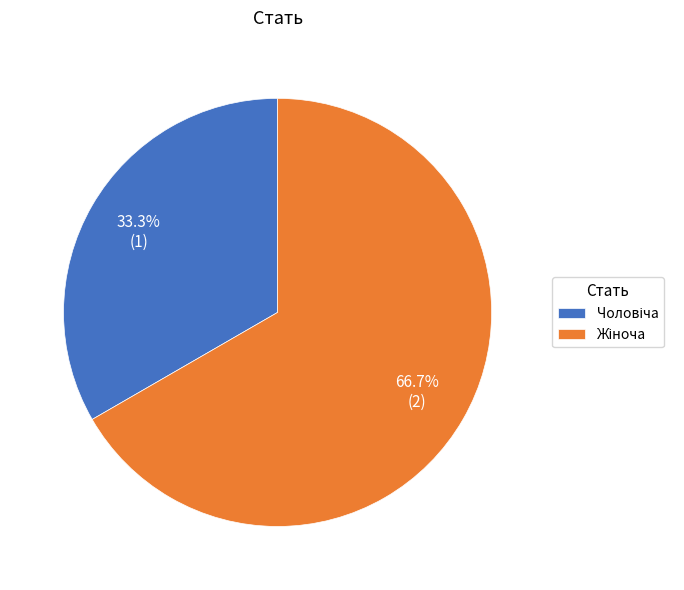

Is there any slice that represents more than half of the pie?

Yes